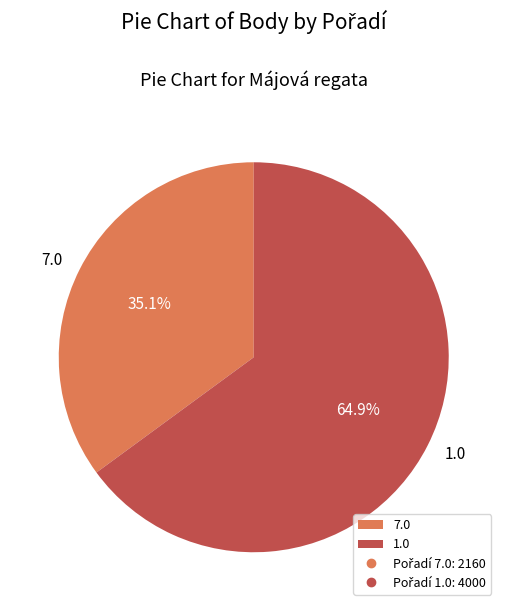

Is it true that 7.0 is 25% of the pie?

False